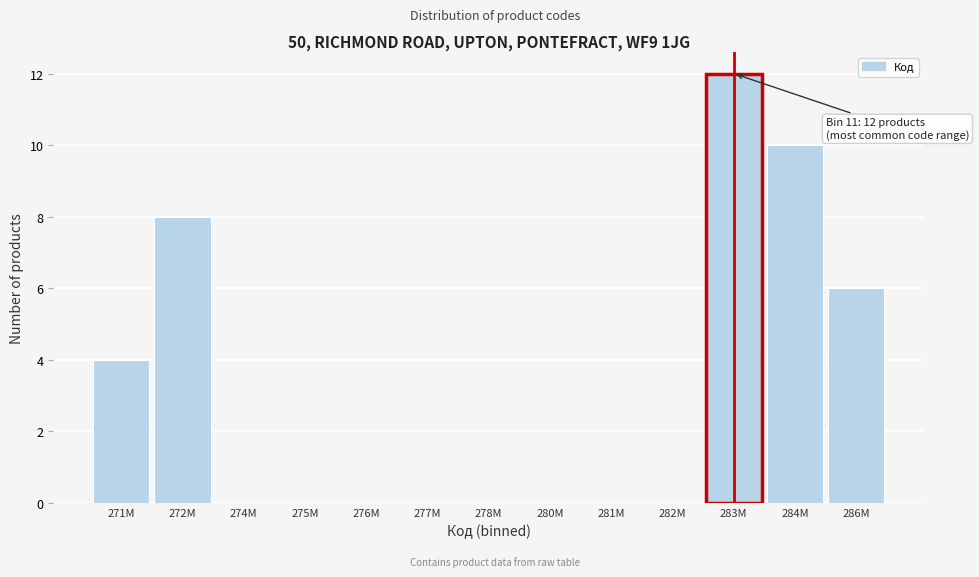

Reading left to right, extract all data points from this chart.

271M=4	272M=8	274M=0	275M=0	276M=0	277M=0	278M=0	280M=0	281M=0	282M=0	283M=12	284M=10	286M=6